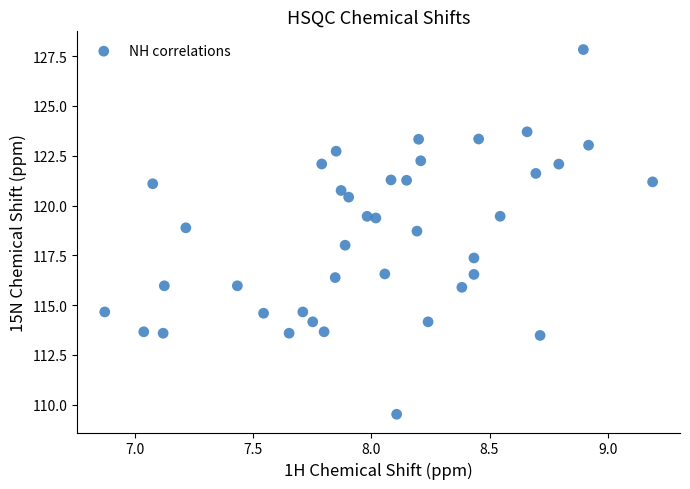

What is the range of Y values (max minus min)?

18.3